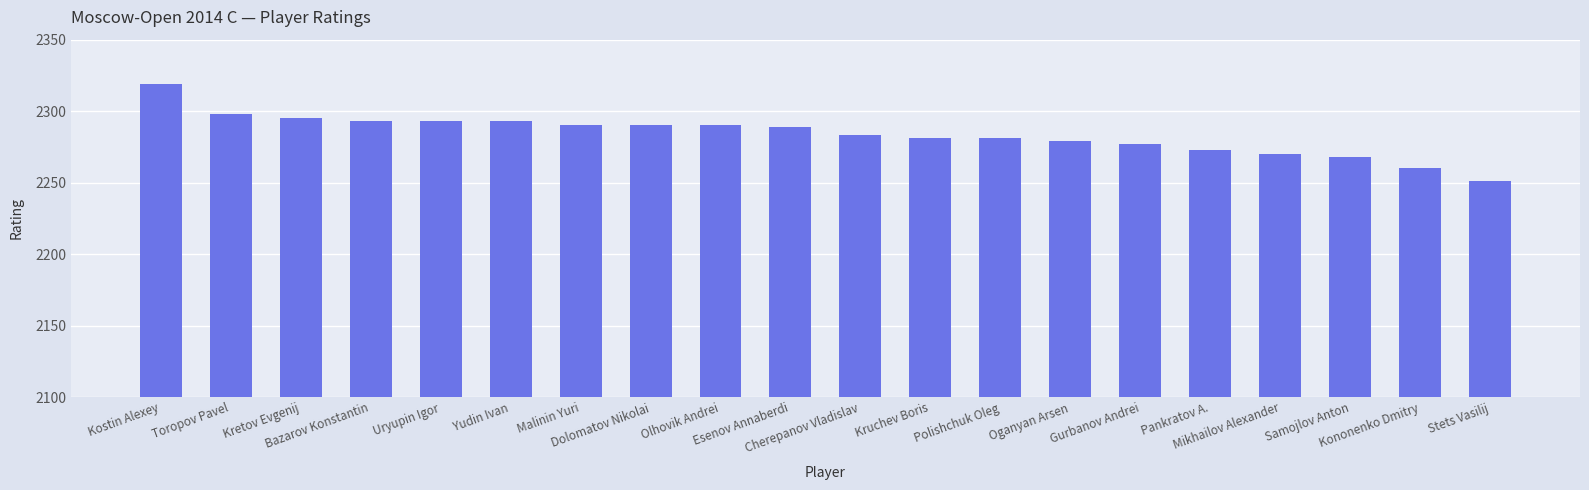

How many bars are there in total?

20